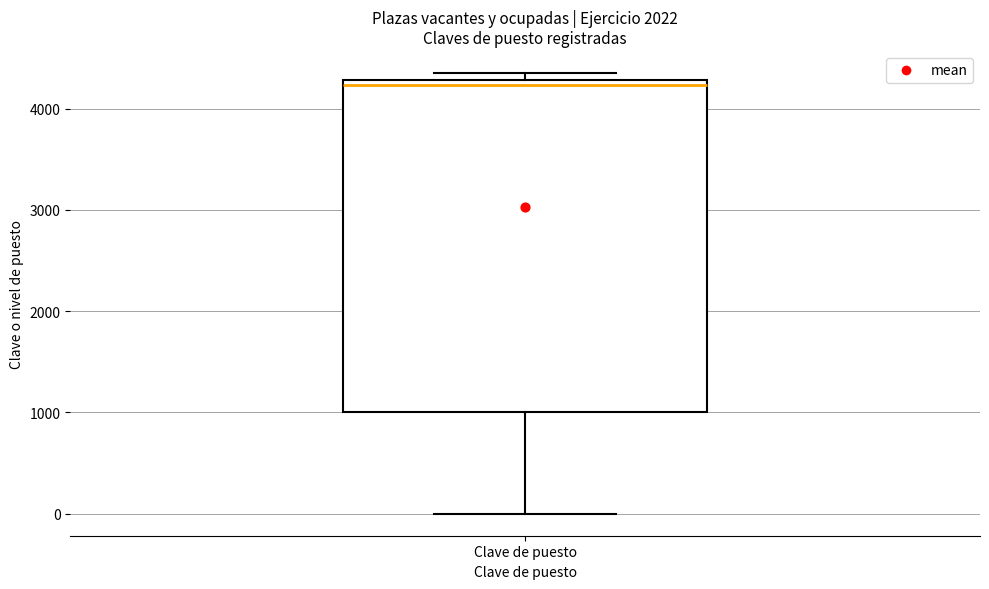

Transcribe this box plot: give where the median line is, the range the box spans, and where the two whiskers end, as read against the y-axis. The values are not printed on the chart, so give them approximately, as read against the axis.

median 4200, box 1000 to 4300, whiskers 0 to 4400